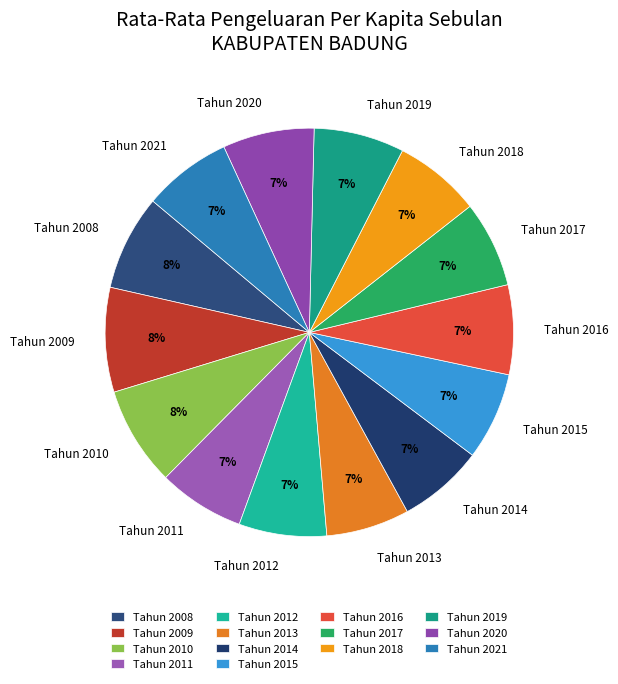

Is there a majority slice in this chart?

No